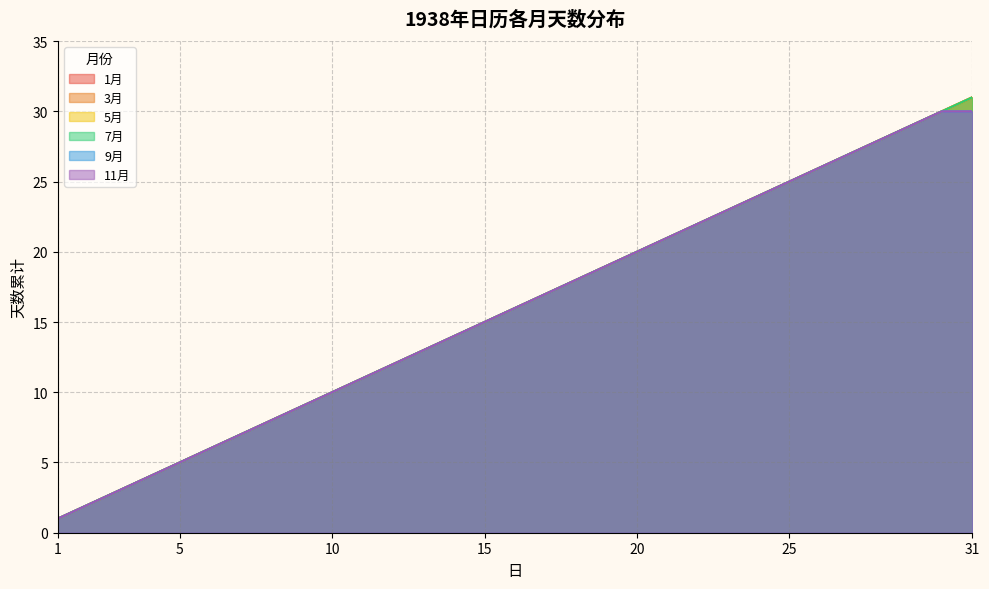

True or false: 11月 has more than 0 points higher than both neighbors.

False